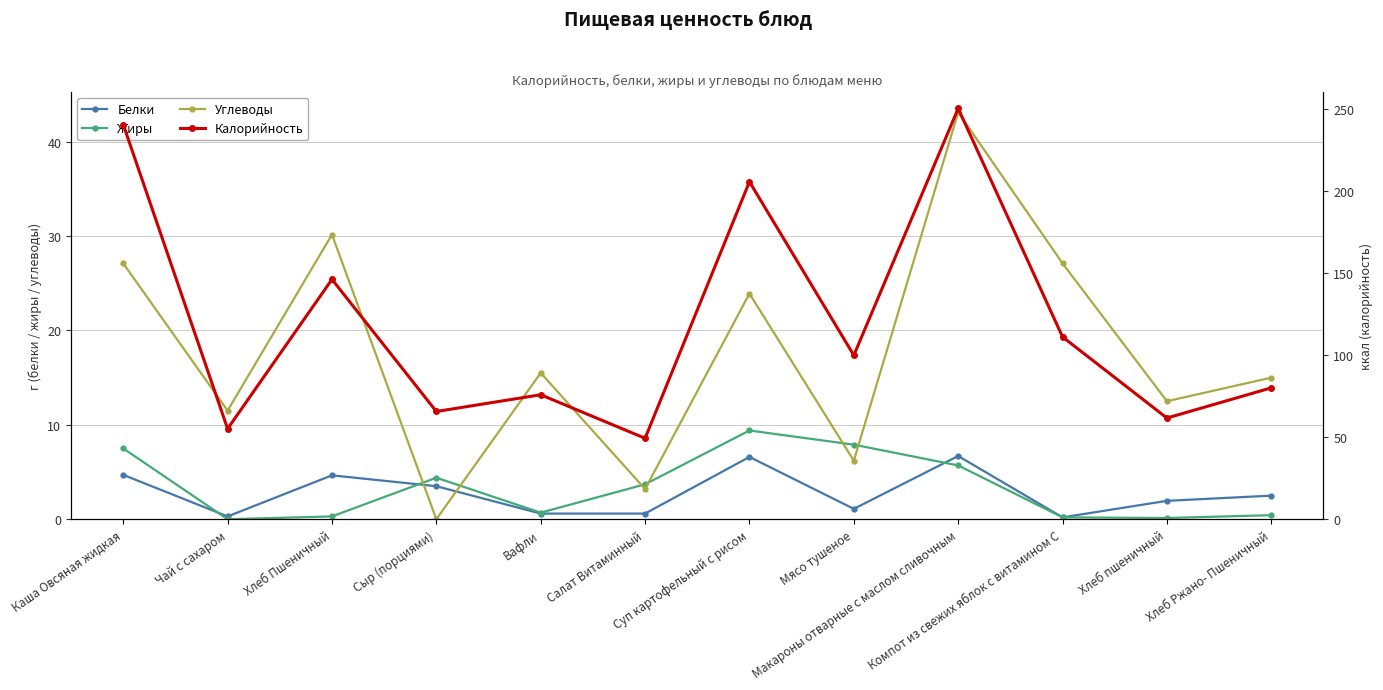

What are all the series names shown in the legend?

Белки, Жиры, Углеводы, Калорийность